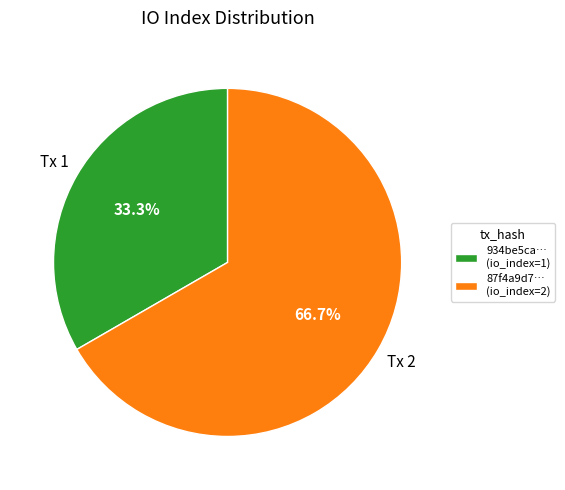

What is the largest slice in the pie chart?

87f4a9d7… (io_index=2)